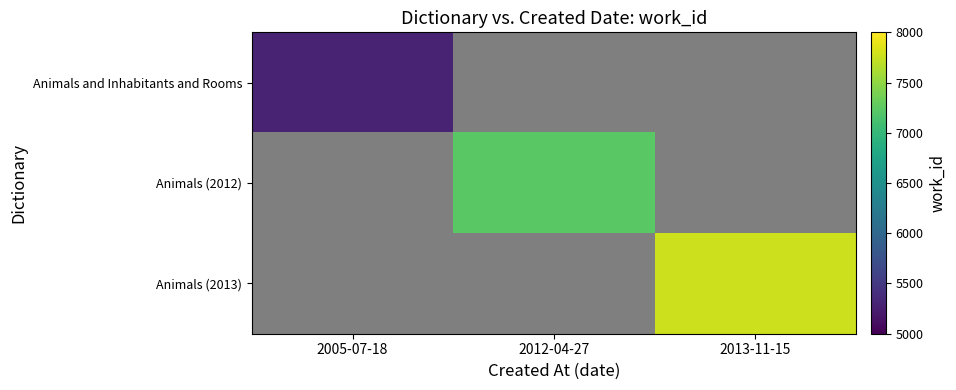

How many positive values does the Animals (2013) series have?

1